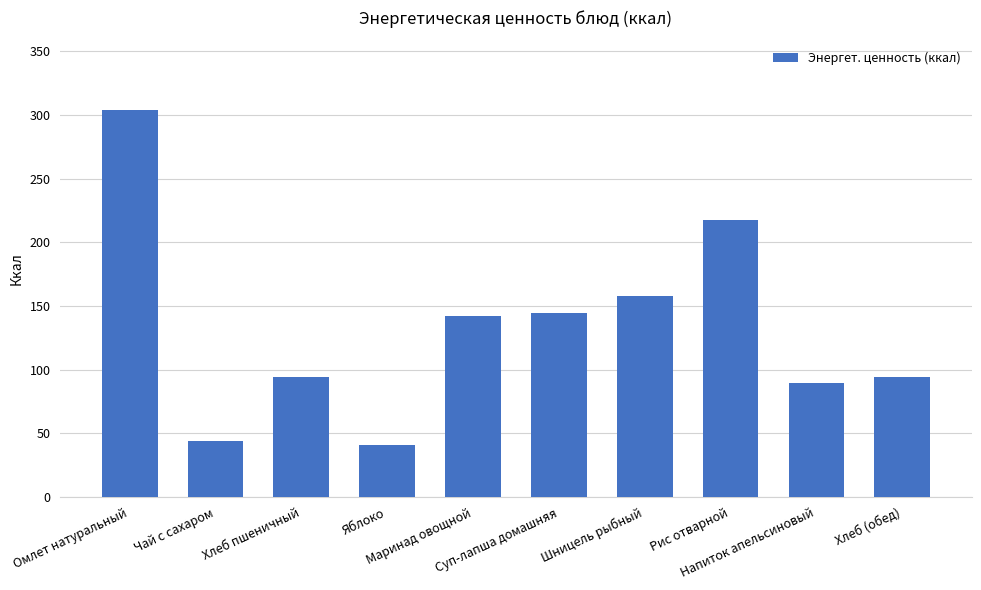

Reading left to right, list all the values displayed in this chart.

304.0	44.0	94.0	40.6	142.0	144.2	157.8	218.0	89.2	94.0